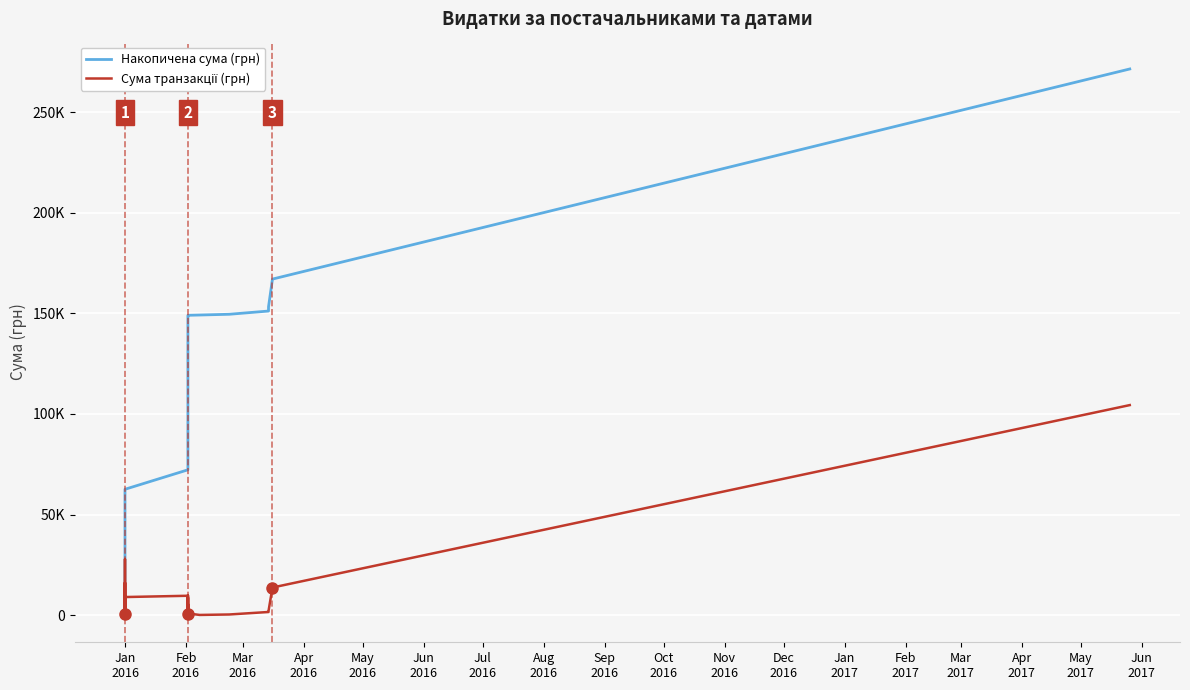

True or false: Накопичена сума (грн) and Сума транзакції (грн) cross at least once.

False